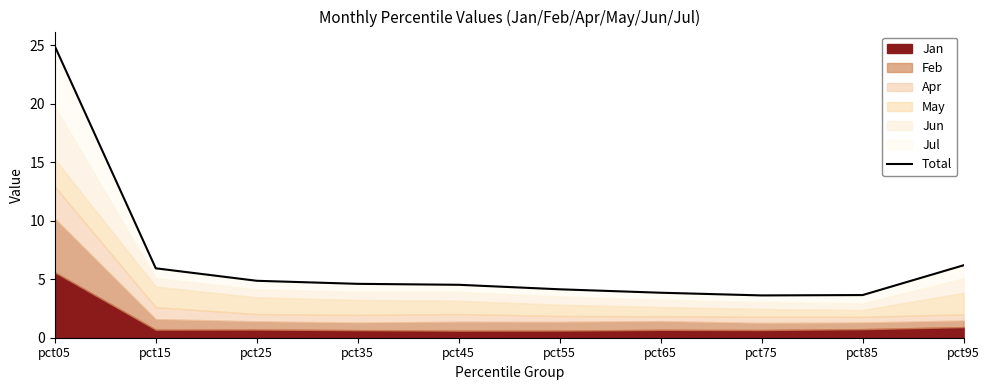

What is the smallest value displayed?

3.6